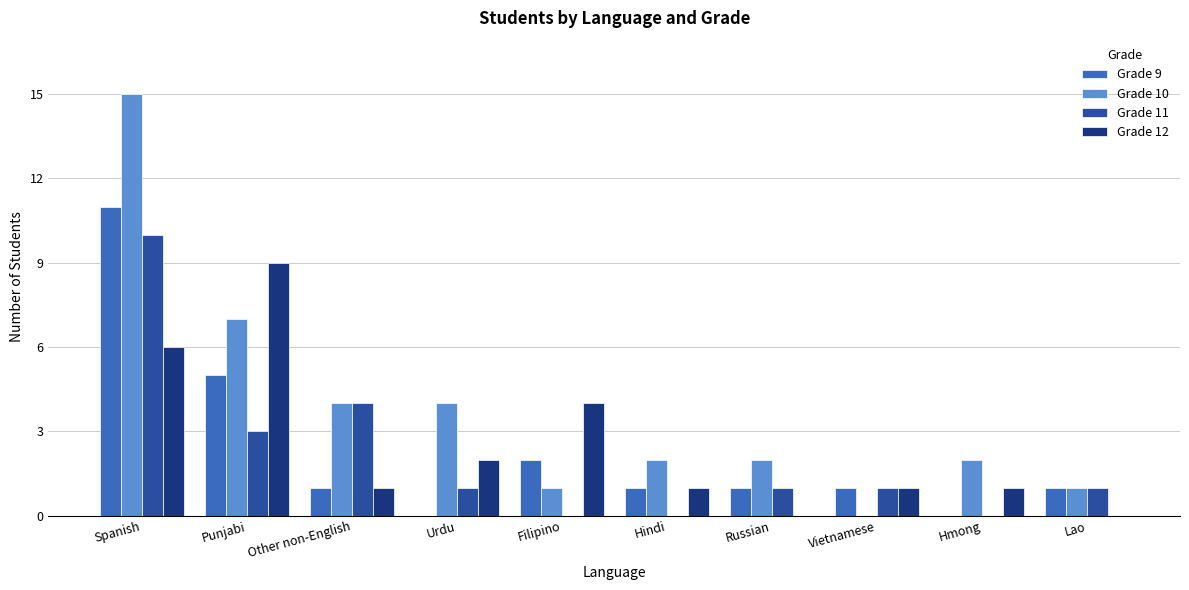

Reading left to right, extract all data points from this chart.

Grade 9: Spanish=11	Punjabi=5	Other non-English=1	Urdu=0	Filipino=2	Hindi=1	Russian=1	Vietnamese=1	Hmong=0	Lao=1
Grade 10: Spanish=15	Punjabi=7	Other non-English=4	Urdu=4	Filipino=1	Hindi=2	Russian=2	Vietnamese=0	Hmong=2	Lao=1
Grade 11: Spanish=10	Punjabi=3	Other non-English=4	Urdu=1	Filipino=0	Hindi=0	Russian=1	Vietnamese=1	Hmong=0	Lao=1
Grade 12: Spanish=6	Punjabi=9	Other non-English=1	Urdu=2	Filipino=4	Hindi=1	Russian=0	Vietnamese=1	Hmong=1	Lao=0